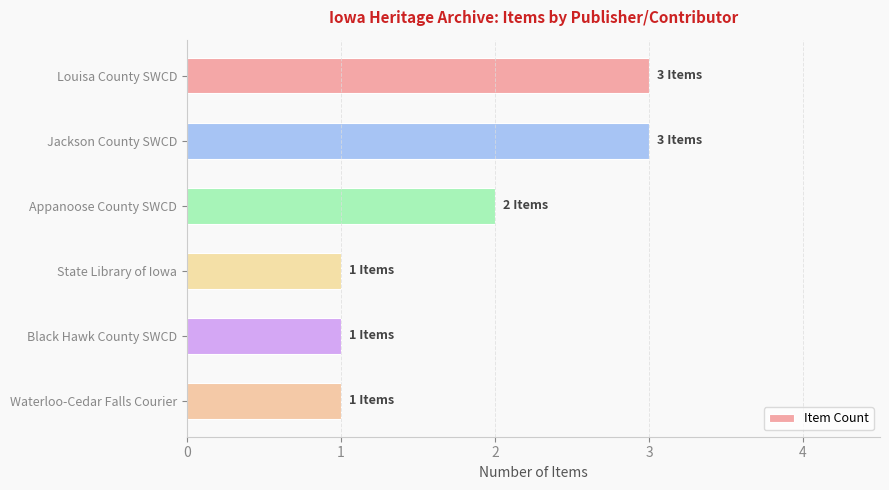

What is the sum of all values?

11